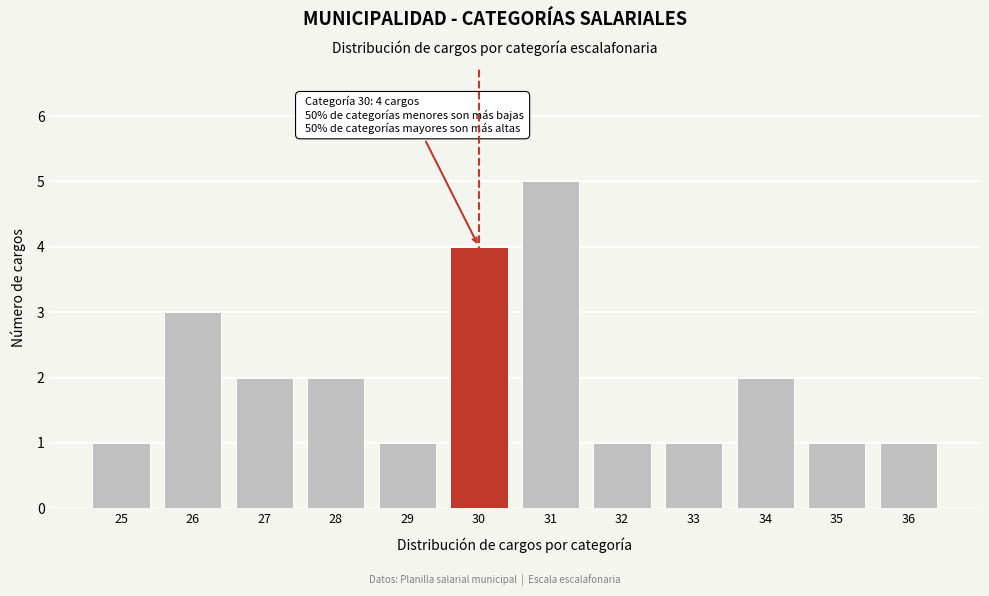

Over which range of the x-axis is the bar tallest?

30.5 to 31.5